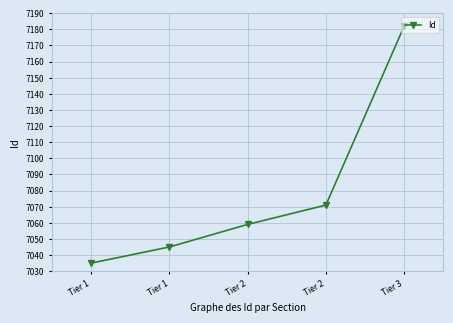

What is the minimum value shown in the chart?

7035